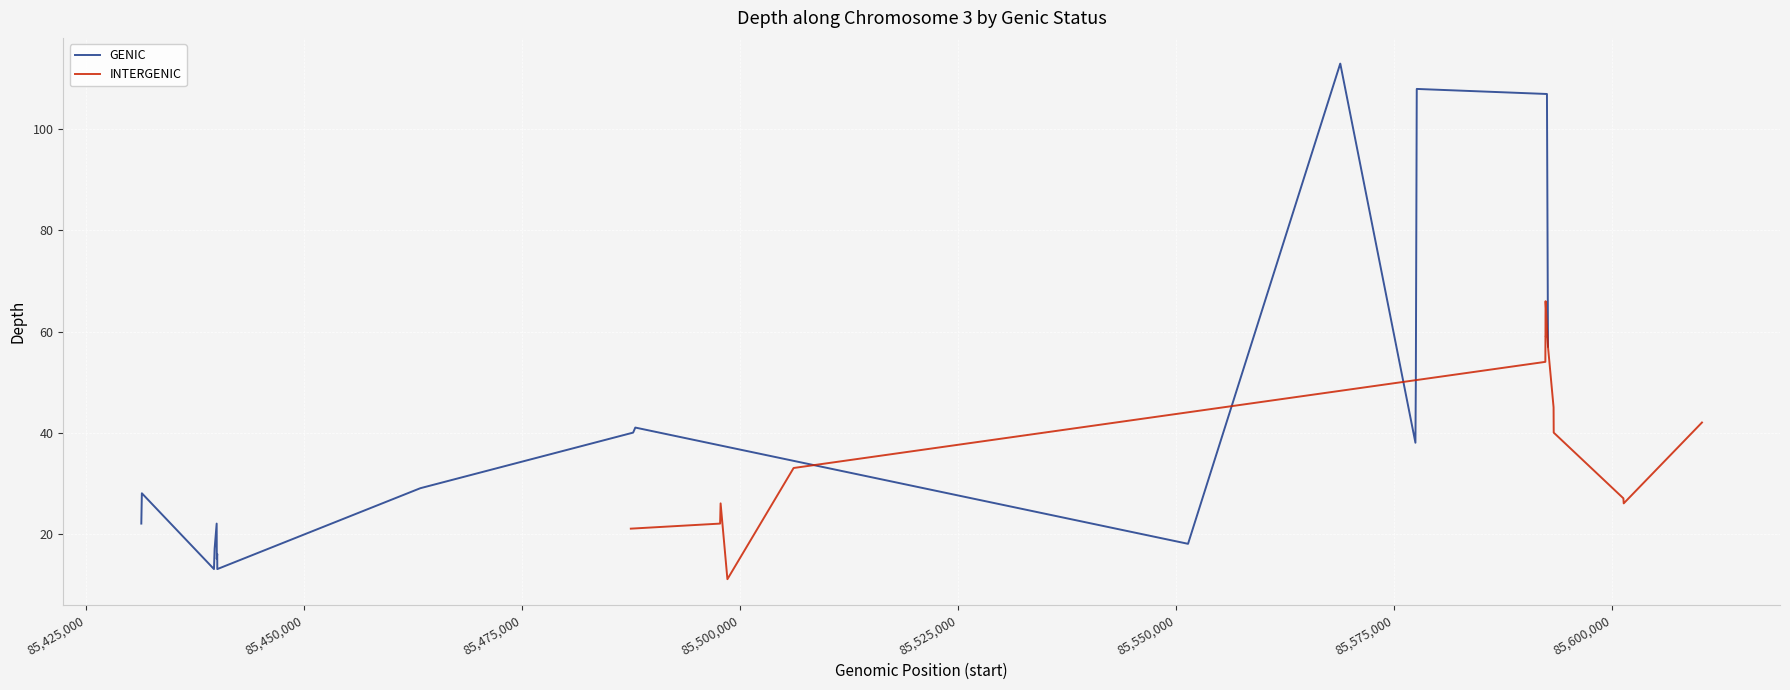

What are all the series names shown in the legend?

GENIC, INTERGENIC